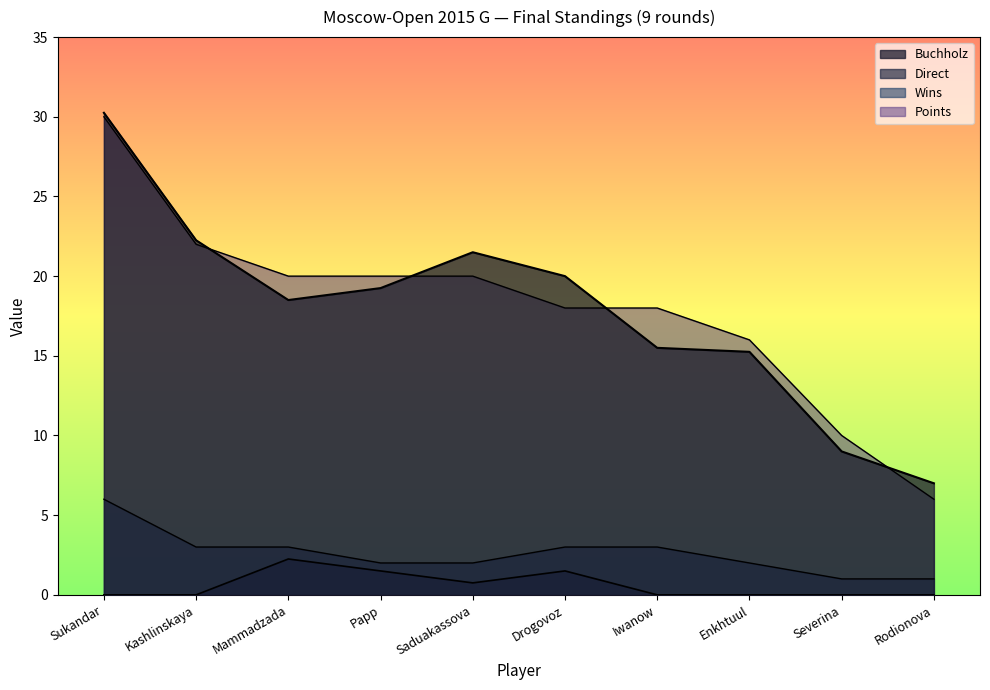

Reading left to right, extract all data points from this chart.

Points: Sukandar=30.0	Kashlinskaya=22.0	Mammadzada=20.0	Papp=20.0	Saduakassova=20.0	Drogovoz=18.0	Iwanow=18.0	Enkhtuul=16.0	Severina=10.0	Rodionova=6.0
Buchholz: Sukandar=30.2	Kashlinskaya=22.2	Mammadzada=18.5	Papp=19.2	Saduakassova=21.5	Drogovoz=20.0	Iwanow=15.5	Enkhtuul=15.2	Severina=9.0	Rodionova=7.0
Direct: Sukandar=0.0	Kashlinskaya=0.0	Mammadzada=2.2	Papp=1.5	Saduakassova=0.8	Drogovoz=1.5	Iwanow=0.0	Enkhtuul=0.0	Severina=0.0	Rodionova=0.0
Wins: Sukandar=6.0	Kashlinskaya=3.0	Mammadzada=3.0	Papp=2.0	Saduakassova=2.0	Drogovoz=3.0	Iwanow=3.0	Enkhtuul=2.0	Severina=1.0	Rodionova=1.0